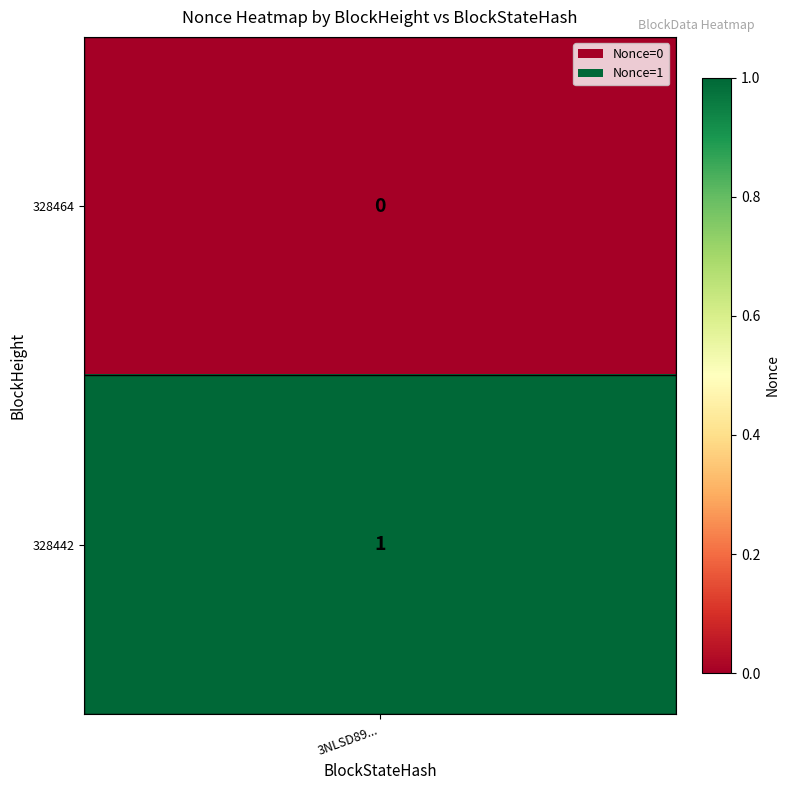

List the labels in order of 328464 value, smallest first.

0, 1